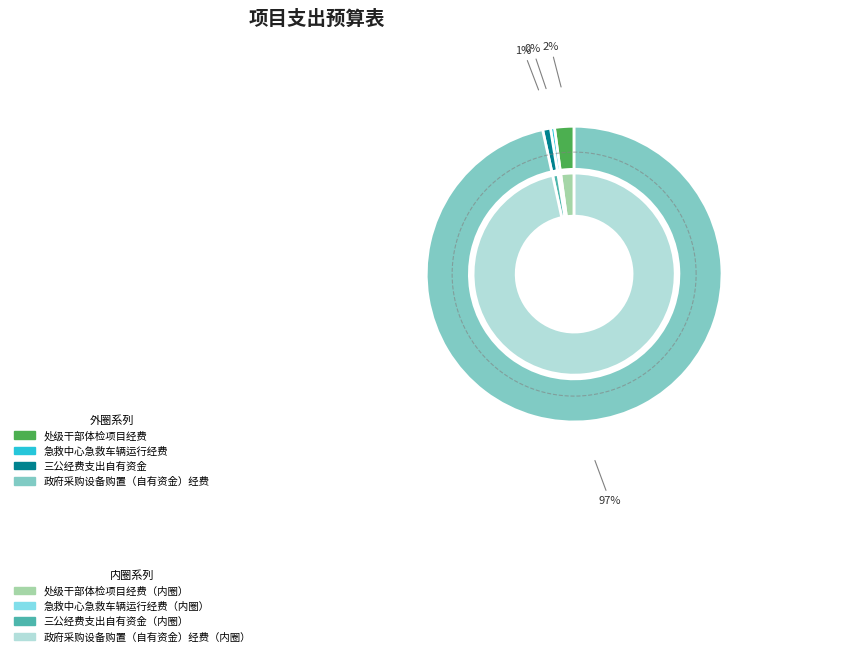

Is there any slice that represents more than half of the pie?

Yes